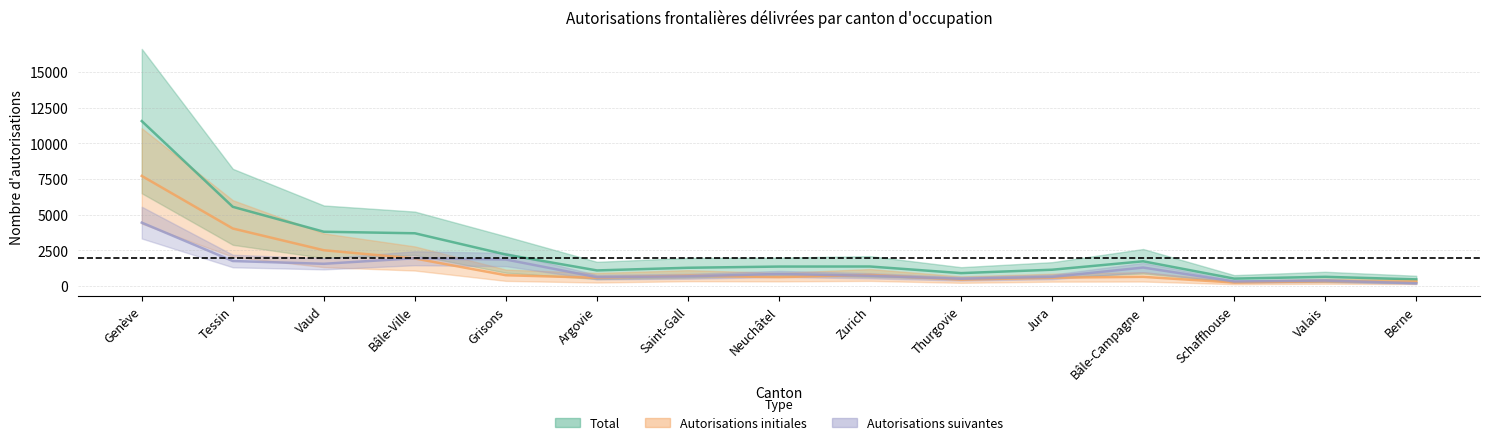

Between Berne and Argovie, which is larger?

Argovie